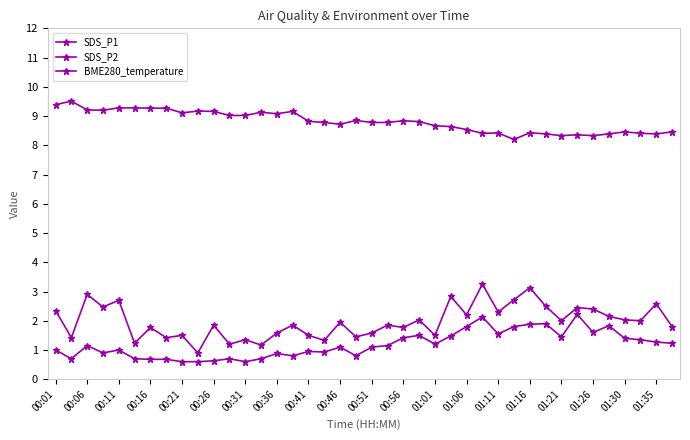

How many data points does each series have?

40